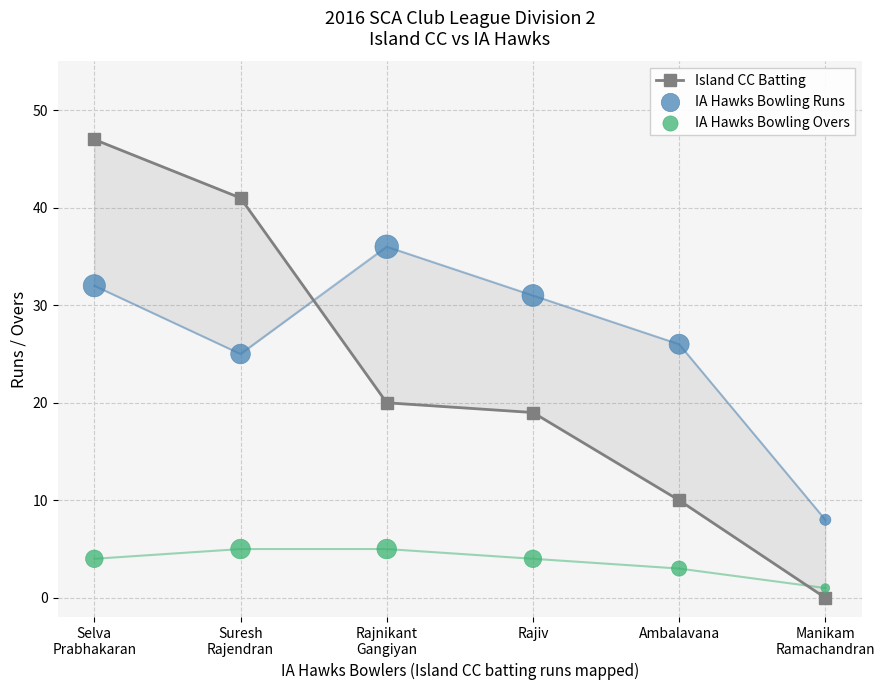

Is the value of Island CC Batting at Ambalavana greater than the value of IA Hawks Bowling Runs at Manikam
Ramachandran?

Yes